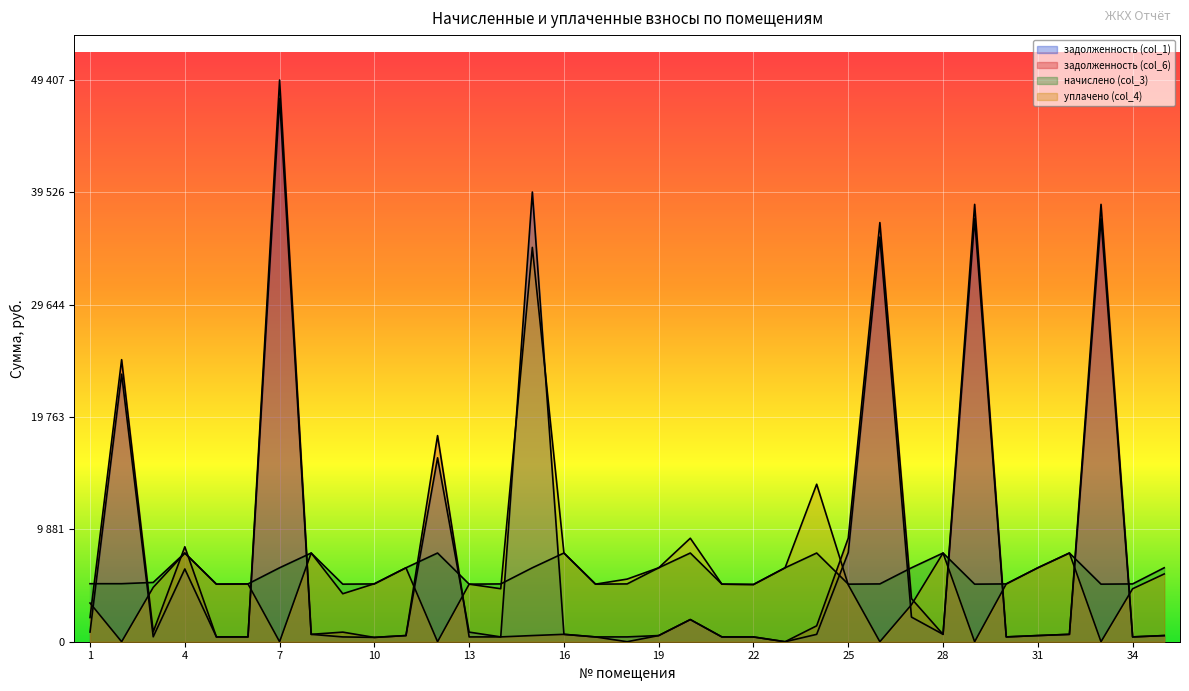

Rank the categories by уплачено (col_4) value from highest to lowest.

15, 24, 20, 32, 8, 16, 28, 4, 11, 19, 23, 31, 35, 18, 10, 6, 30, 17, 5, 13, 21, 22, 25, 3, 14, 34, 9, 1, 27, 2, 7, 12, 26, 29, 33